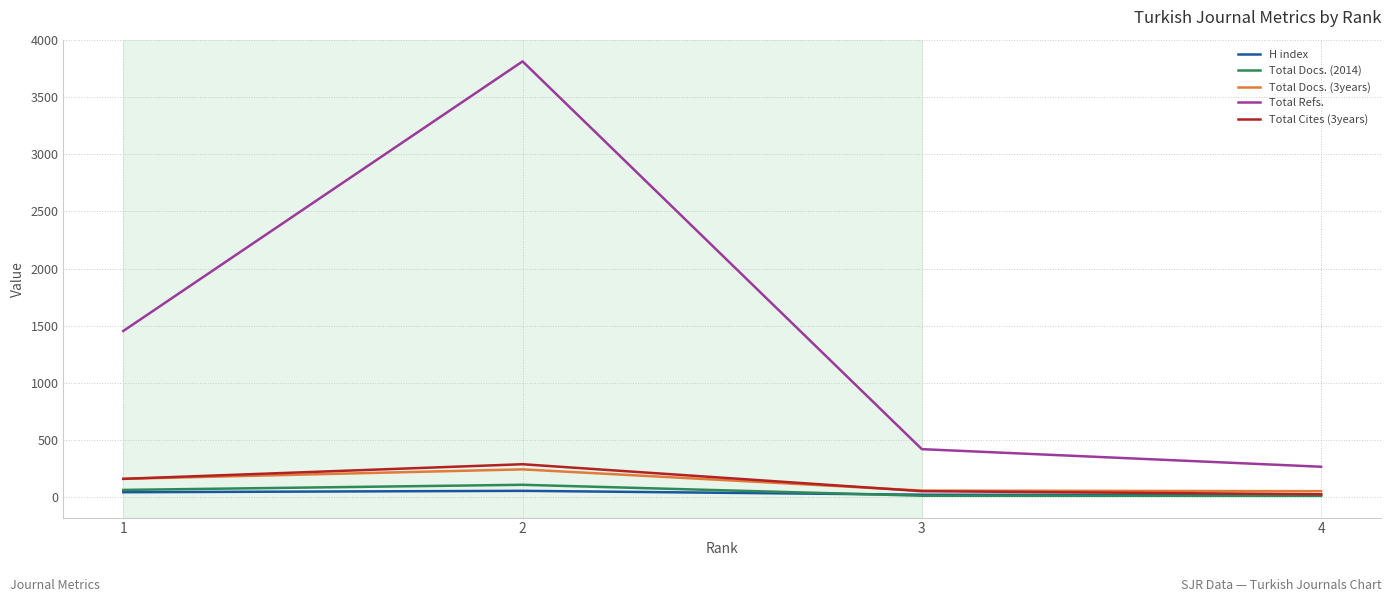

True or false: Total Docs. (2014) and Total Refs. intersect in this chart.

False